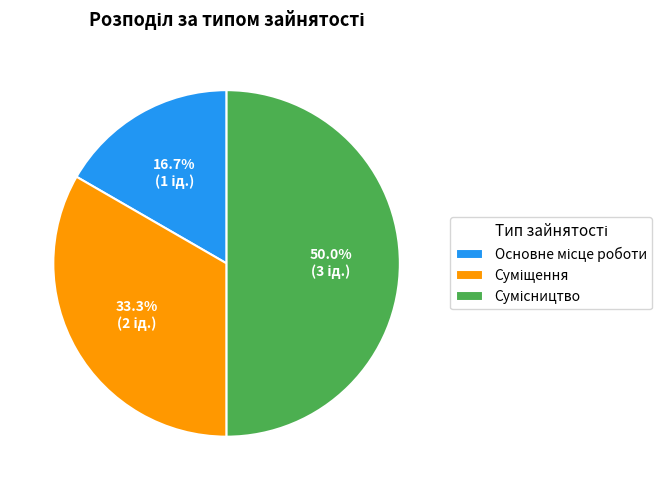

What percentage is the Сумісництво slice, to the nearest percent?

50%